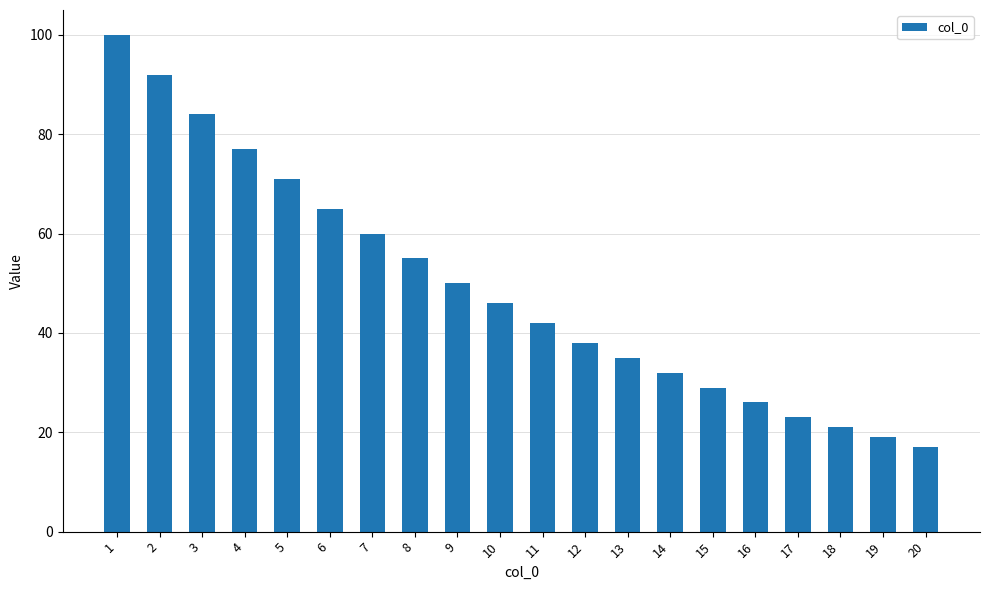

Read the value at 13, to the nearest 10.

40